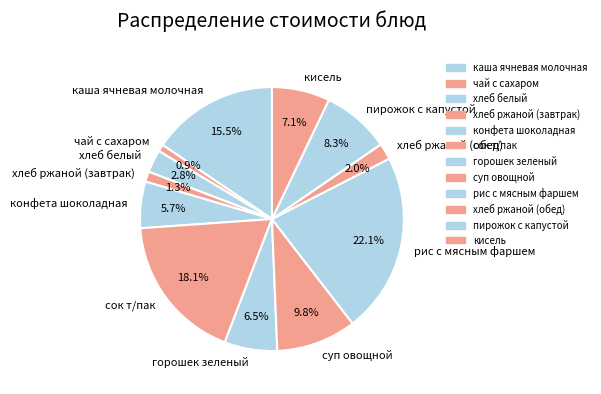

The пирожок с капустой slice represents 8% of the pie. True or false?

True